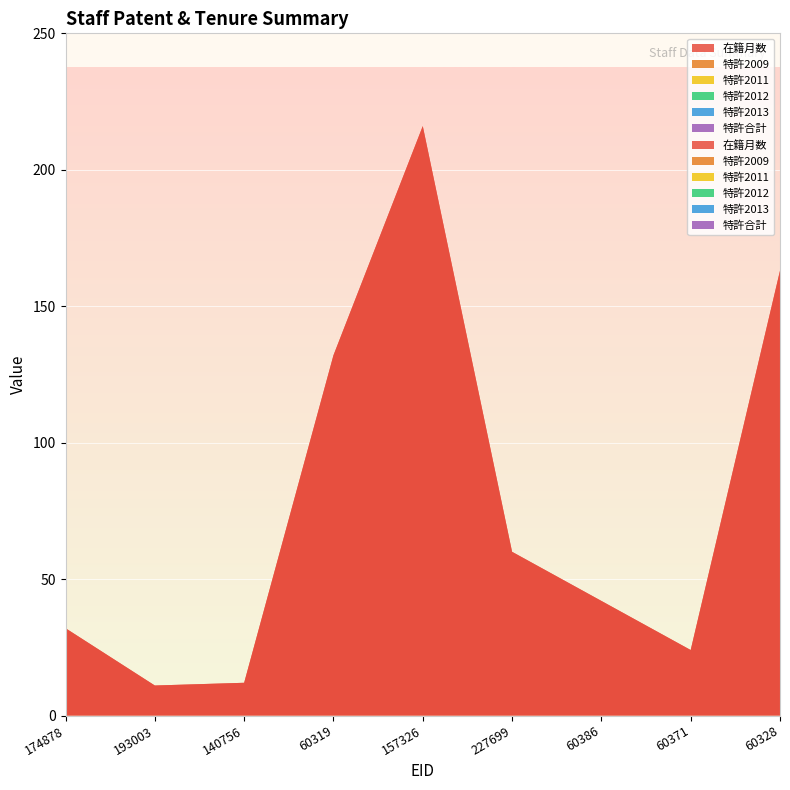

Reading right to left, what are all the values shown in this chart?

在籍月数: 60328=163	60371=24	60386=42	227699=60	157326=216	60319=132	140756=12	193003=11	174878=32
特許2009: 60328=0	60371=0	60386=0	227699=0	157326=0	60319=0	140756=0	193003=0	174878=0
特許2011: 60328=0	60371=0	60386=0	227699=0	157326=0	60319=0	140756=0	193003=0	174878=0
特許2012: 60328=0	60371=0	60386=0	227699=0	157326=0	60319=0	140756=0	193003=0	174878=0
特許2013: 60328=0	60371=0	60386=0	227699=0	157326=0	60319=0	140756=0	193003=0	174878=0
特許合計: 60328=0	60371=0	60386=0	227699=0	157326=0	60319=0	140756=0	193003=0	174878=0